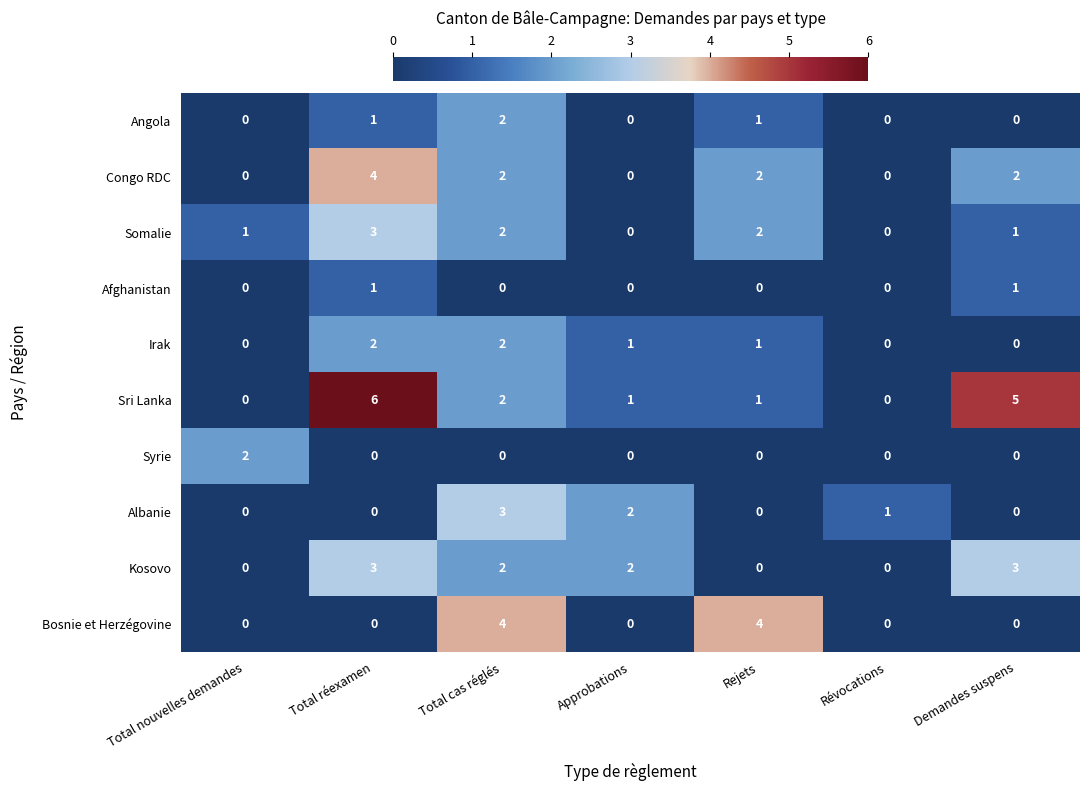

Between Total nouvelles demandes and Rejets, which series saw the biggest shift?

Bosnie et Herzégovine